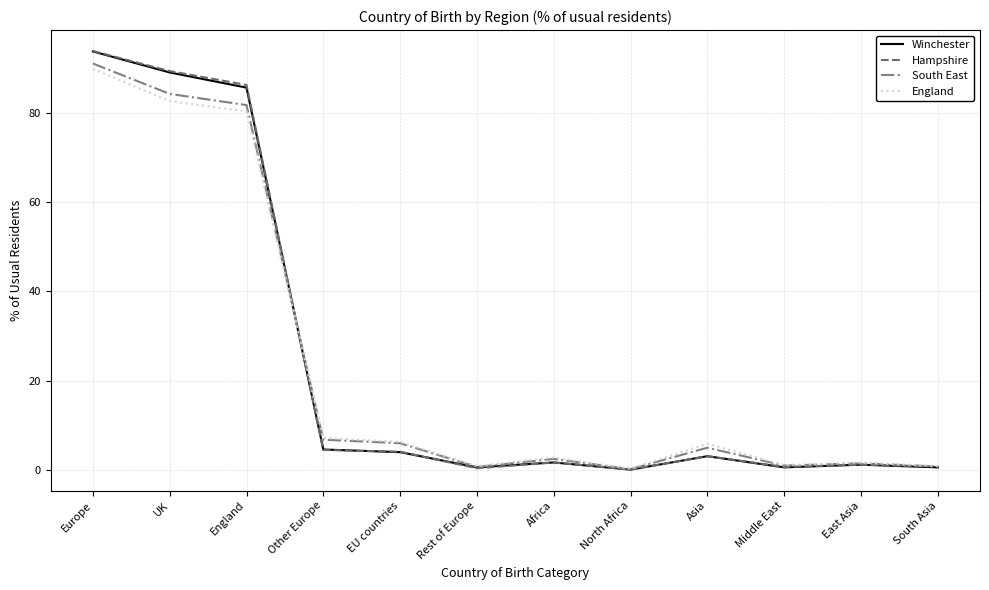

What is the average value of the England series?

23.3